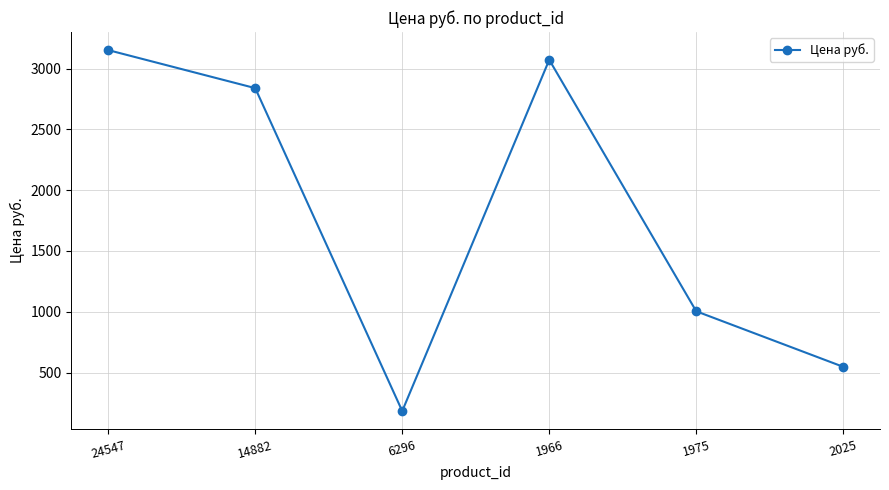

Rank the categories by value from highest to lowest.

24547, 1966, 14882, 1975, 2025, 6296